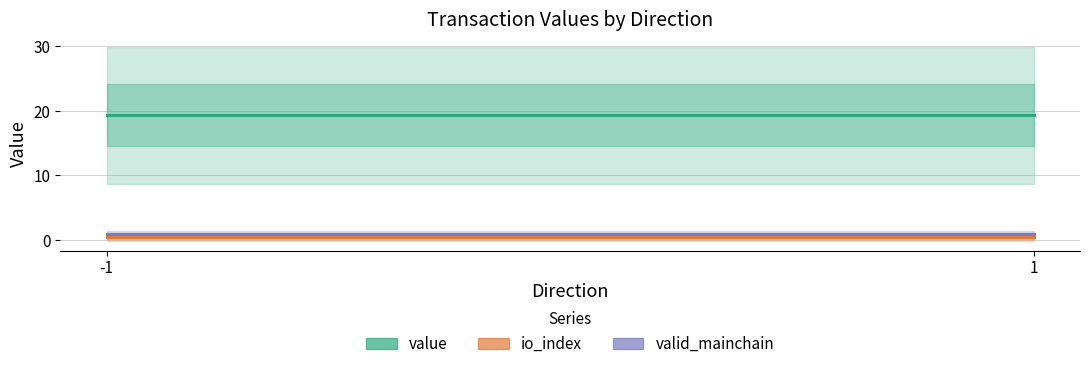

Which series has the largest total across all categories?

value